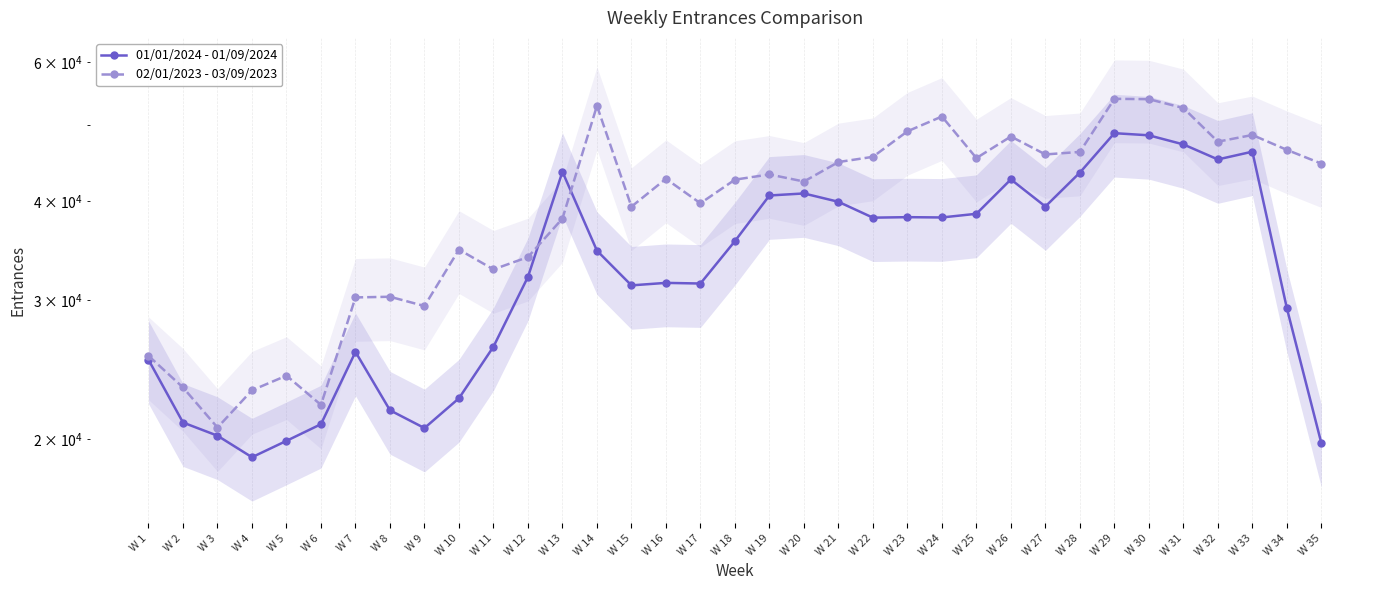

Is the value of 01/01/2024 - 01/09/2024 at W 5 greater than the value of 02/01/2023 - 03/09/2023 at W 17?

No